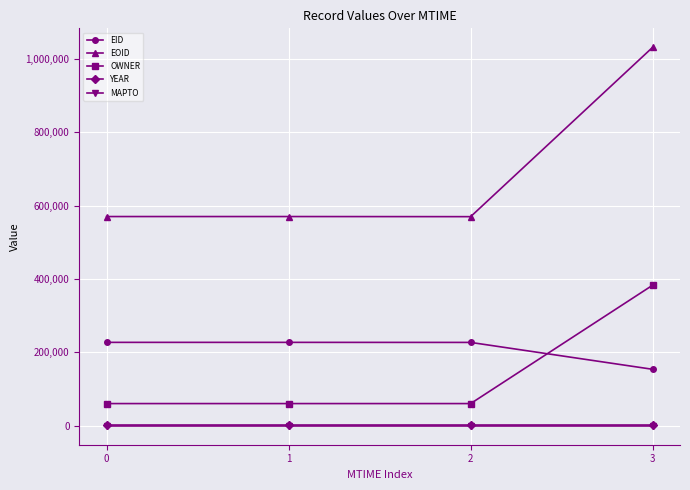

True or false: OWNER has more than 2 points higher than both neighbors.

False